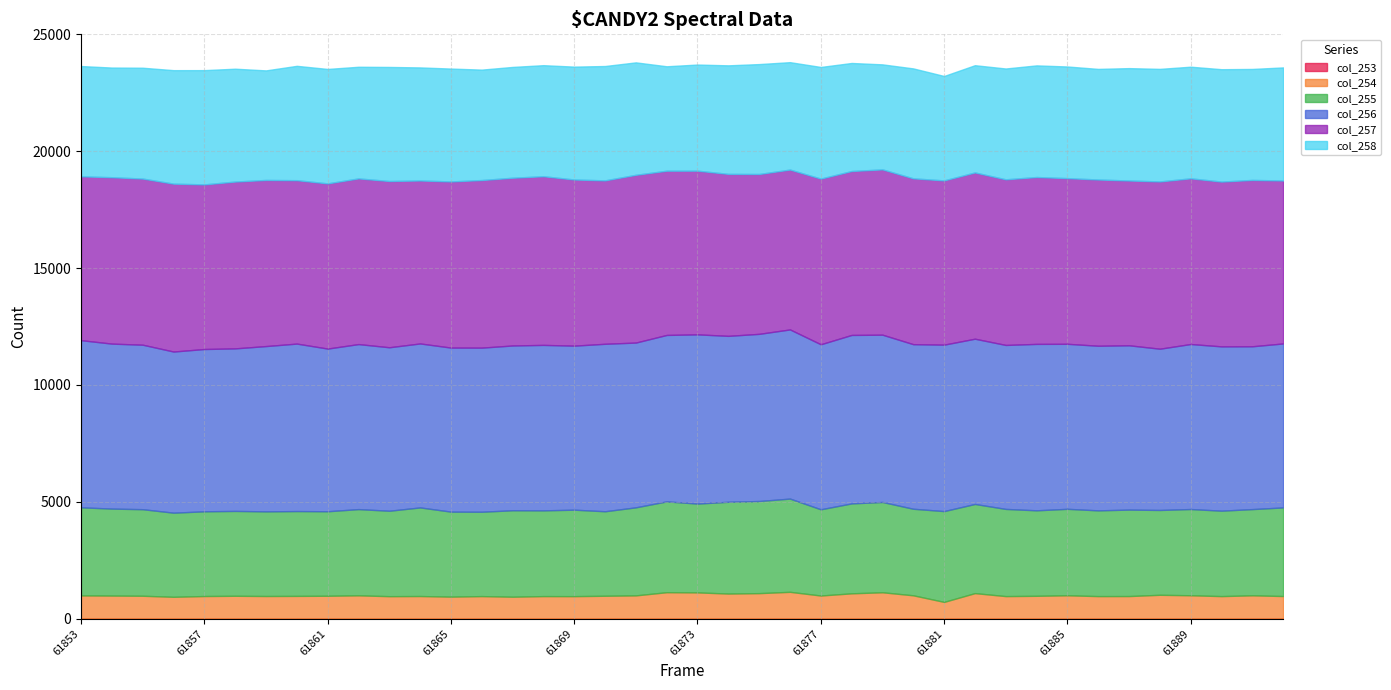

Is the value of col_255 at 61881 greater than the value of col_253 at 61874?

Yes